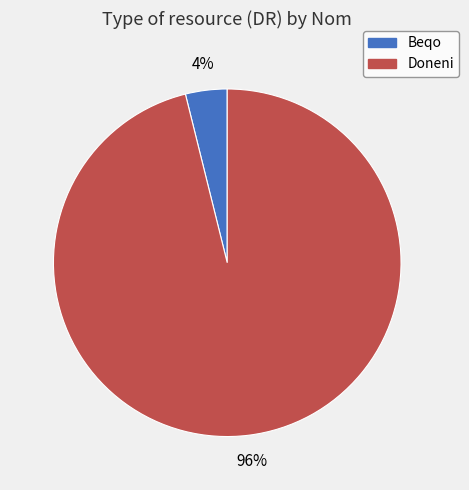

To the nearest percent, what is the difference between the Doneni and Beqo slice percentages?

92%